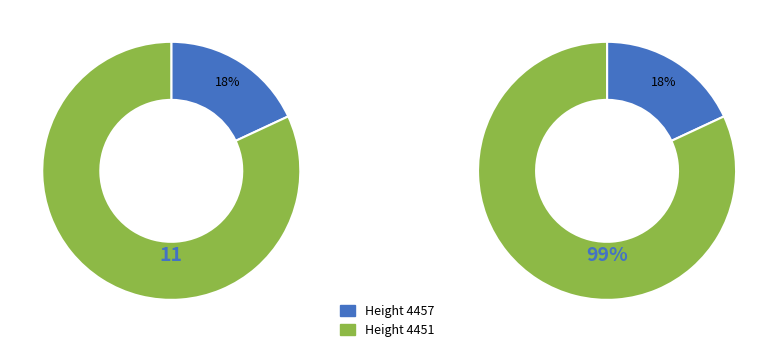

Which category has the biggest portion of the pie?

4451